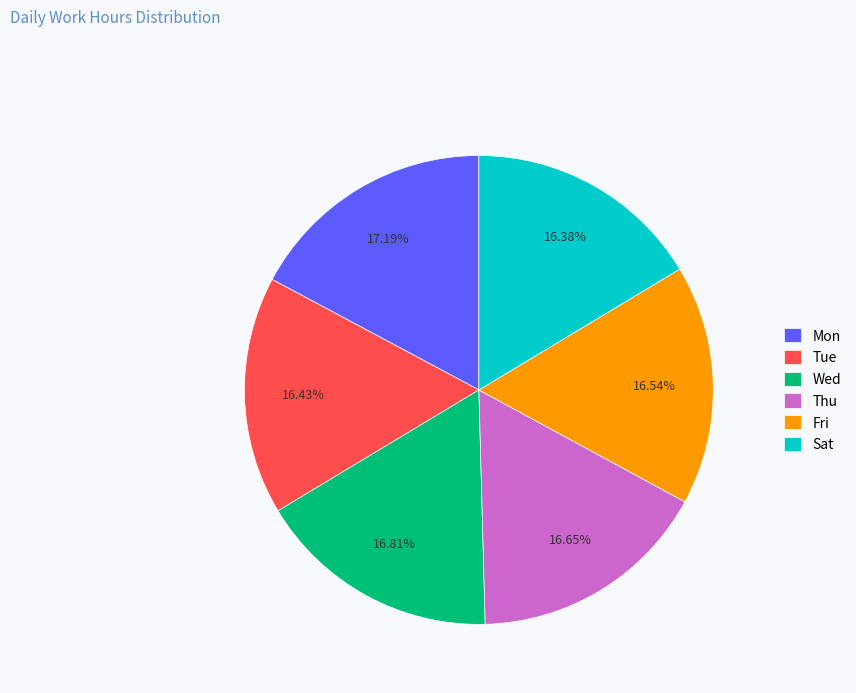

To the nearest percent, what is the difference between the largest and smallest slice percentages?

1%